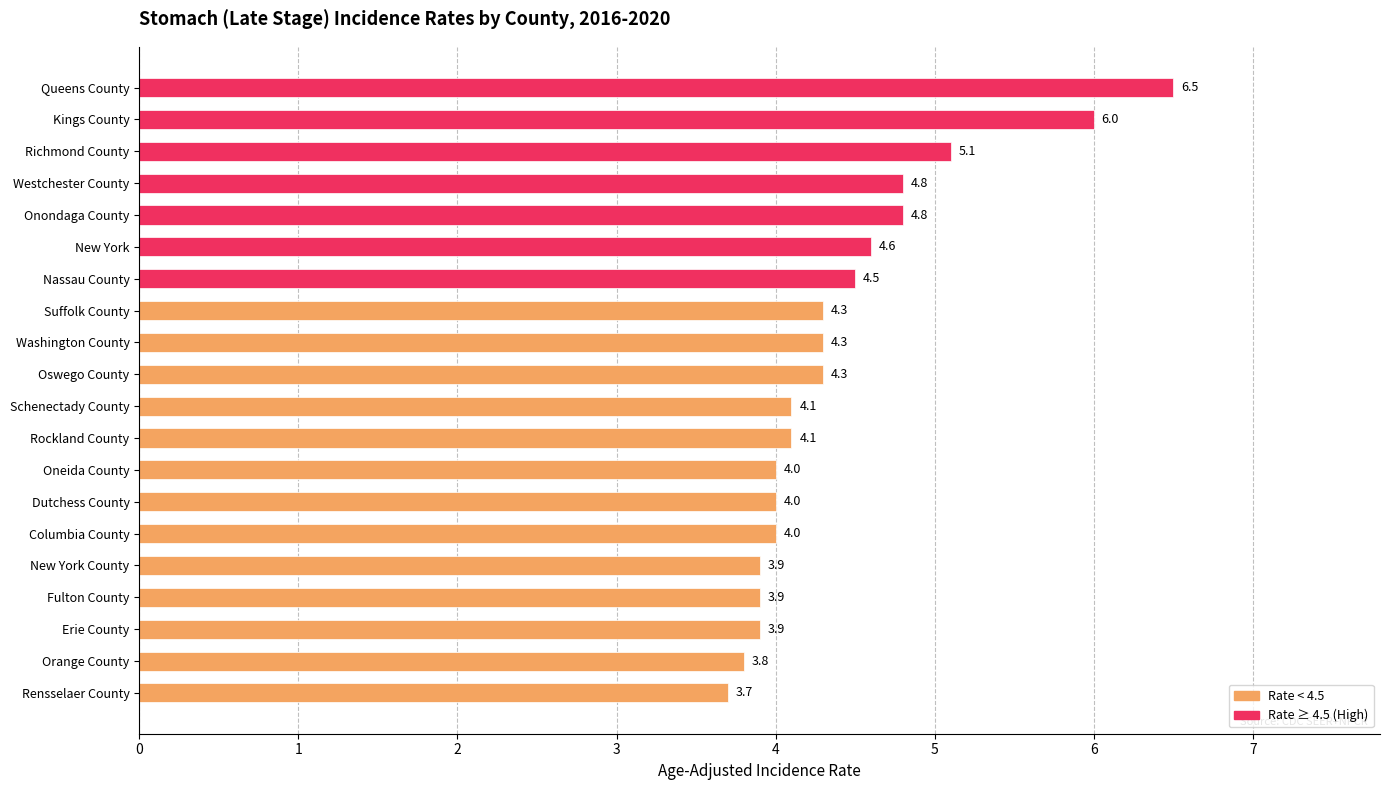

The value at Queens County is 2.8. True or false?

False